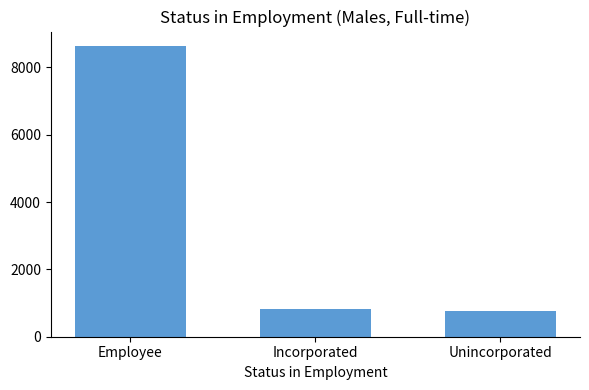

Which label corresponds to the largest value in the chart?

Employee